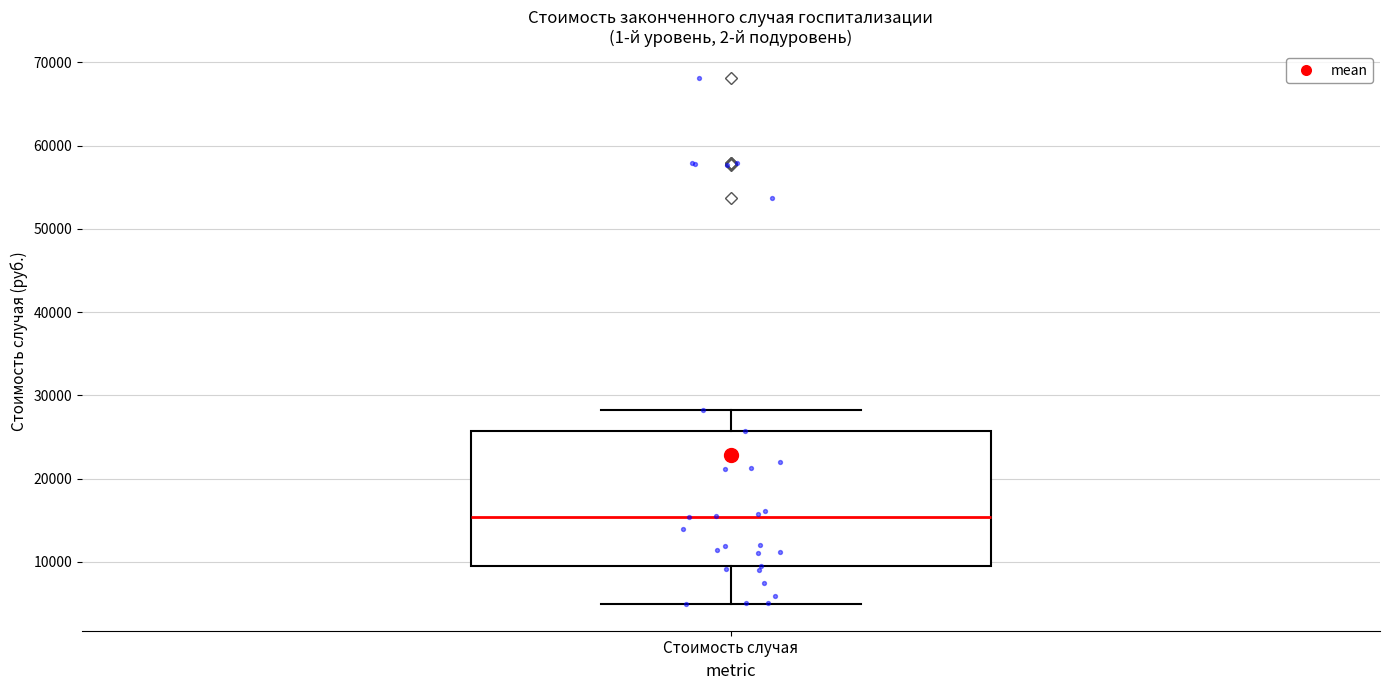

Read this box plot against the y-axis: the position of the median line, the range covered by the box, and the ends of both whiskers. The values are not printed on the chart, so give them approximately, as read against the axis.

median 15000, box 9000 to 26000, whiskers 5000 to 28000